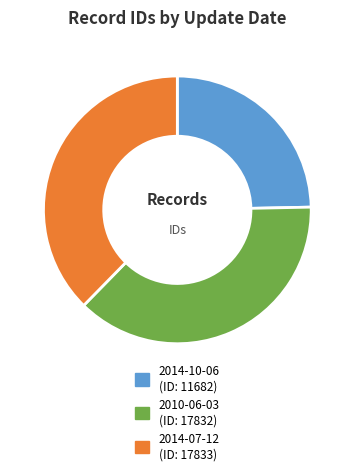

Is there any slice that represents more than half of the pie?

No